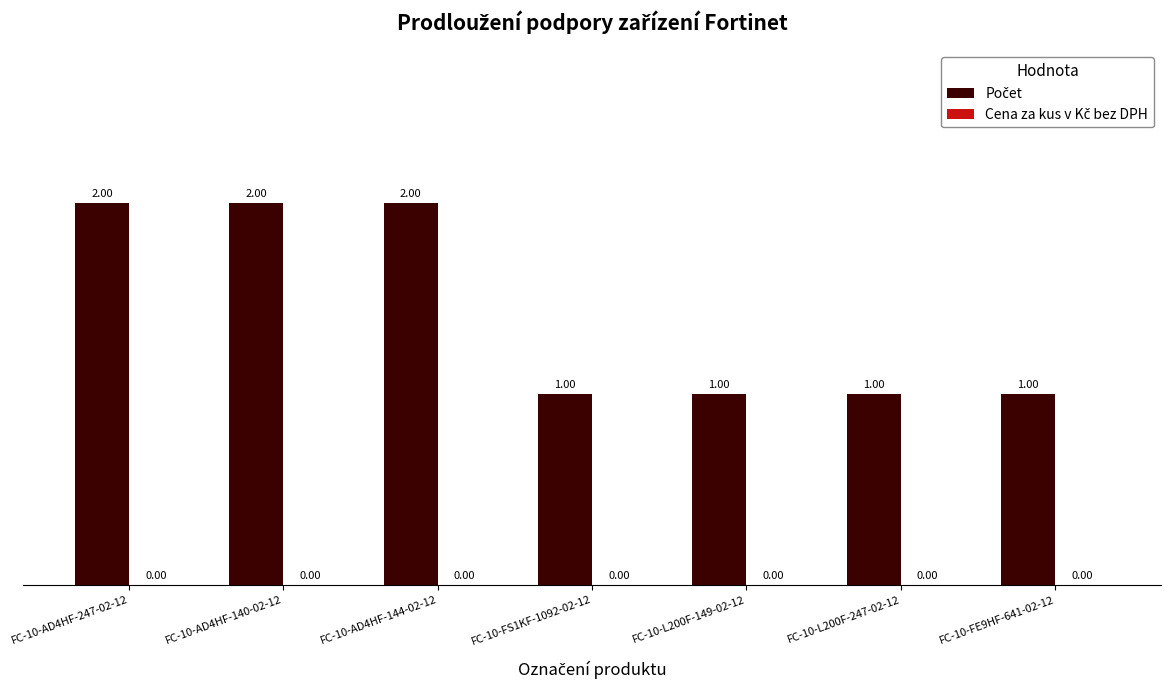

What is the ratio of the value at FC-10-L200F-247-02-12 to the value at FC-10-AD4HF-140-02-12?

0.5